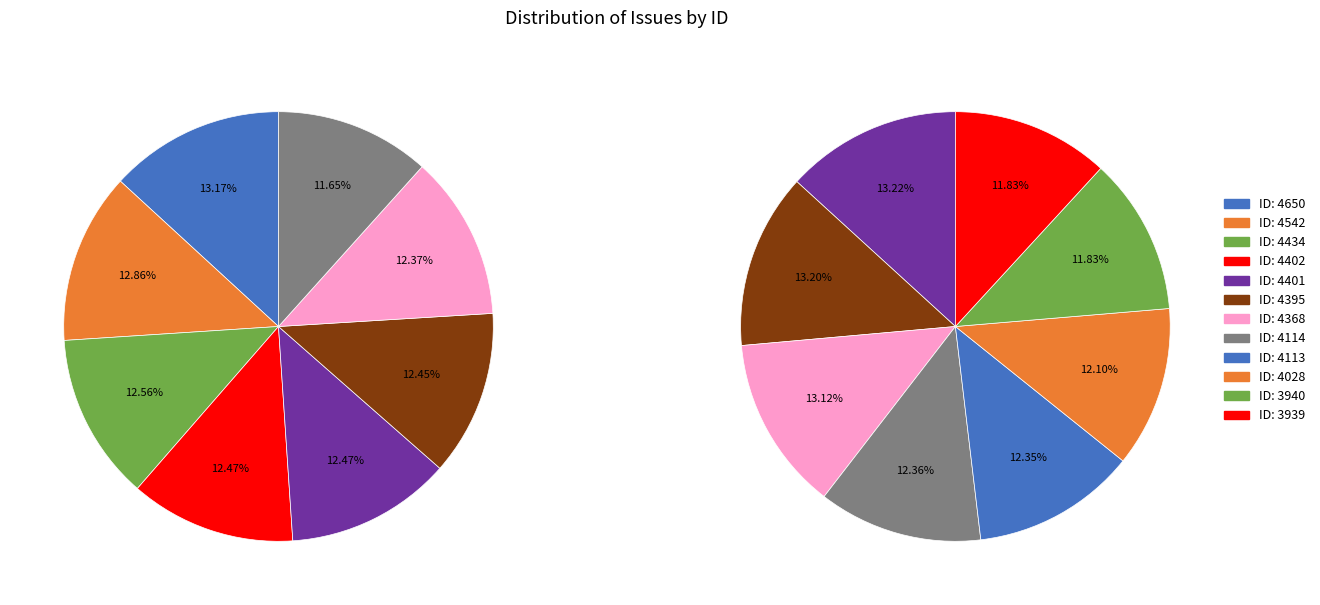

What is the ratio of the value at 4542 to the value at 4114?

1.1